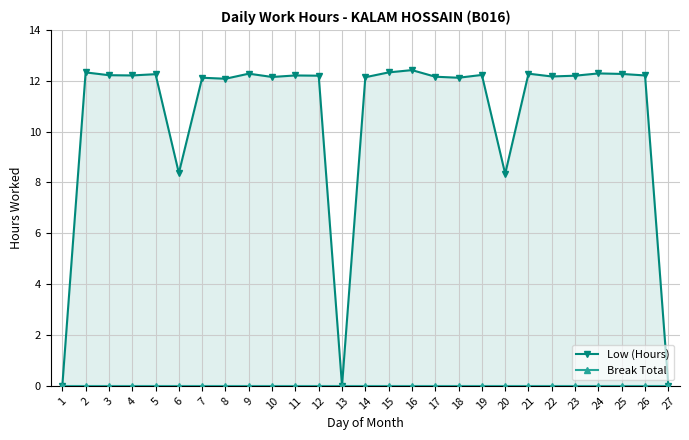

Rank the series by their maximum value, from lowest to highest.

Break Total, Low (Hours)